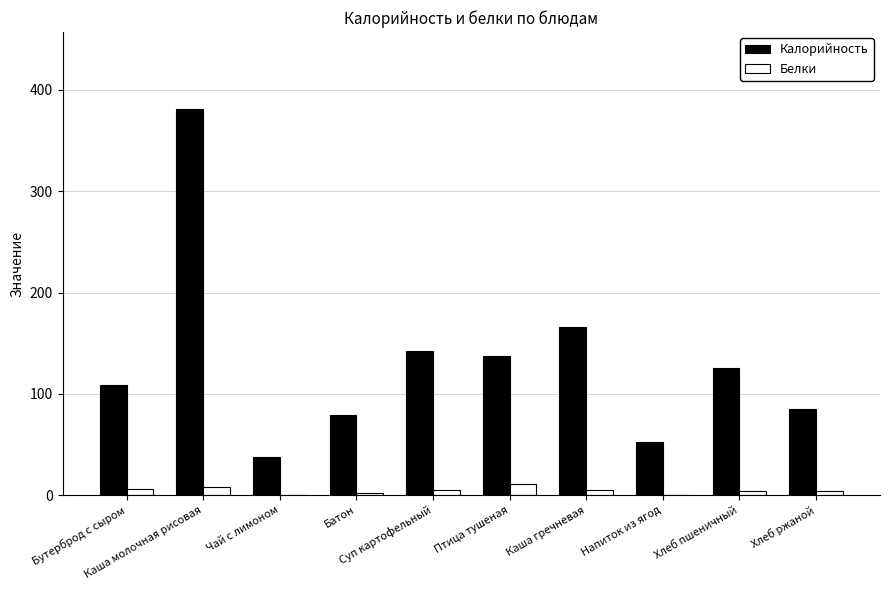

At which category is the sum across all series the highest?

Каша молочная рисовая